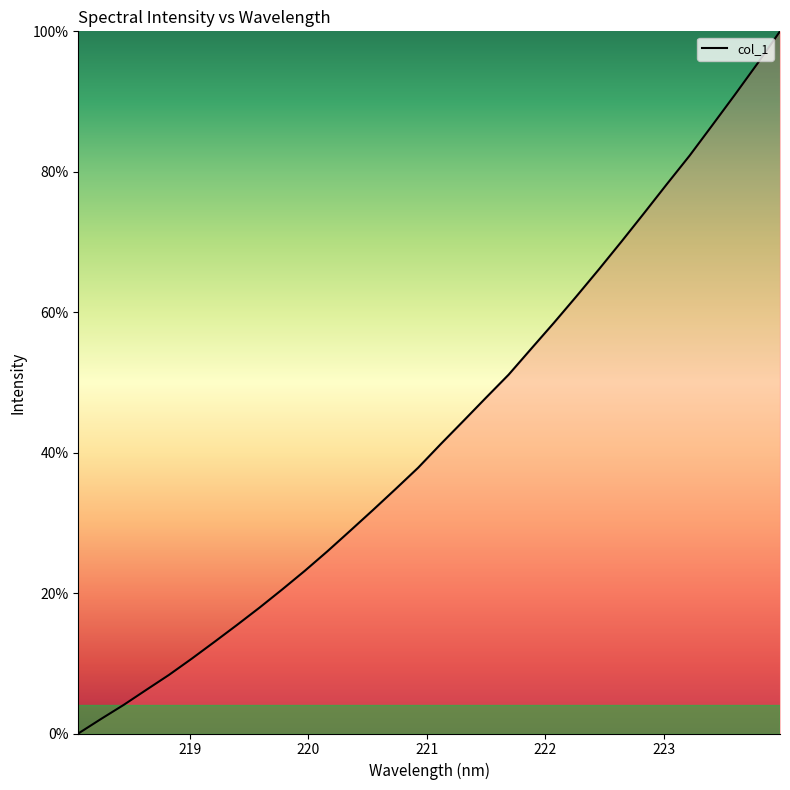

What is the difference between the maximum and minimum values?

100.0